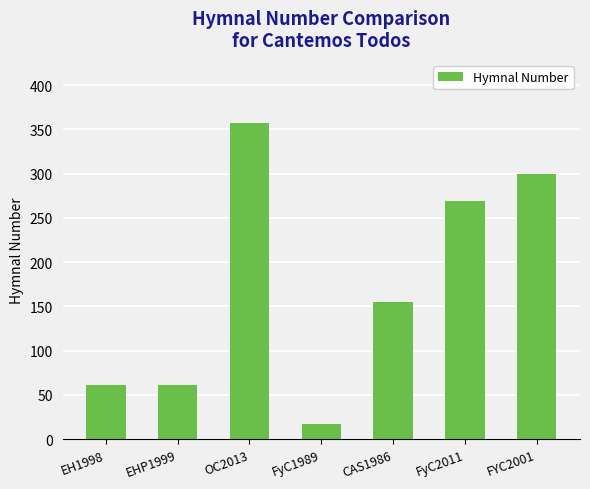

The value at FYC2001 is 299. True or false?

True